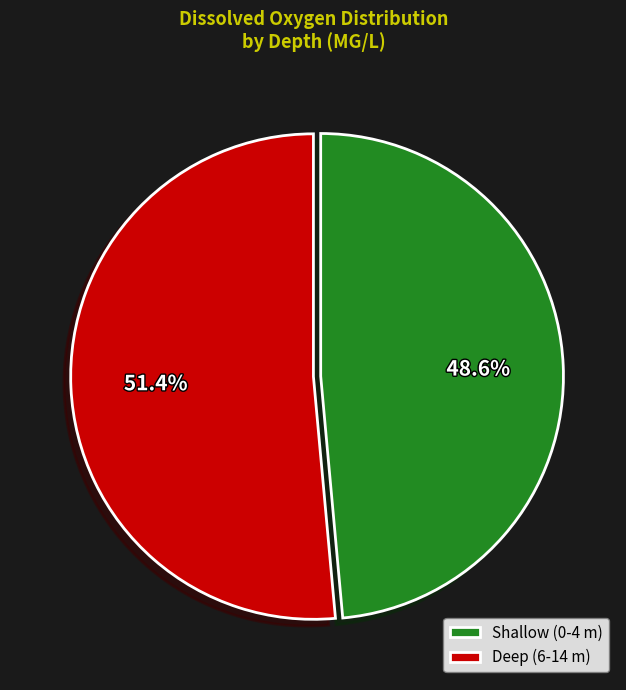

Rank the categories by value from highest to lowest.

Deep (6-14 m), Shallow (0-4 m)